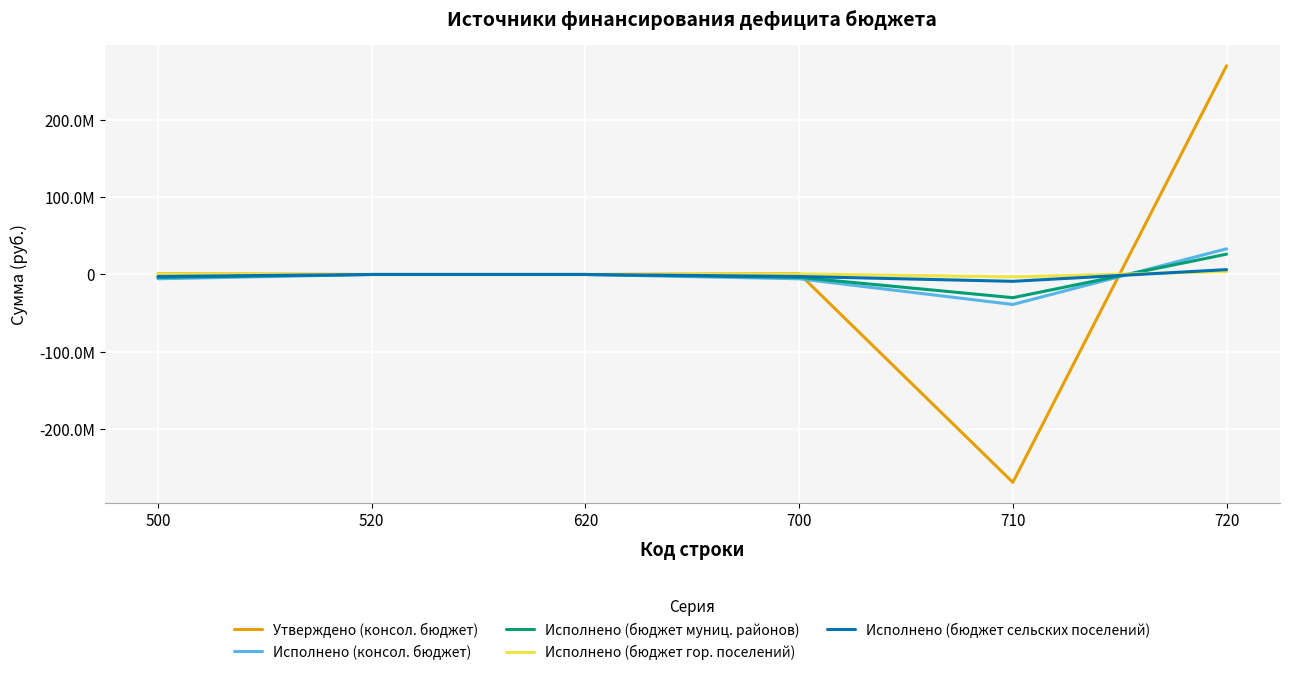

Reading right to left, list all the values displayed in this chart.

Утверждено (консол. бюджет): 270391161.6	-269300312.9	1090848.7	0.0	0.0	1090848.7
Исполнено (консол. бюджет): 33285912.3	-38851700.9	-5565788.6	0.0	0.0	-5565788.6
Исполнено (бюджет муниц. районов): 26319669.3	-30043876.8	-3724207.6	0.0	0.0	-3724207.6
Исполнено (бюджет гор. поселений): 3836082.8	-3105712.4	730370.4	0.0	0.0	730370.4
Исполнено (бюджет сельских поселений): 6290097.9	-8862049.3	-2571951.4	0.0	0.0	-2571951.4